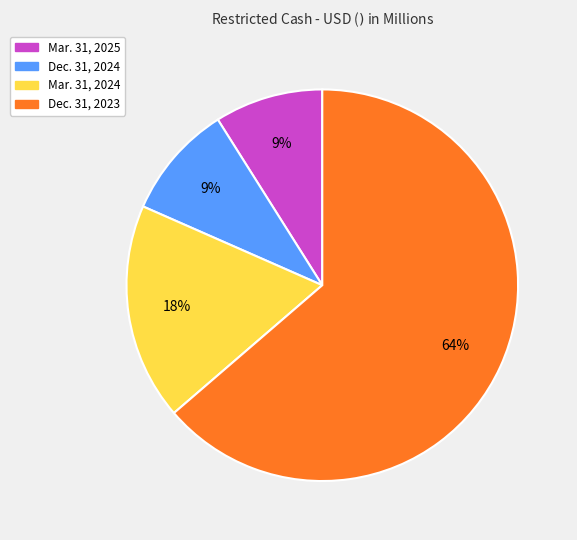

To the nearest percent, what percentage of the pie is Dec. 31, 2024?

9%